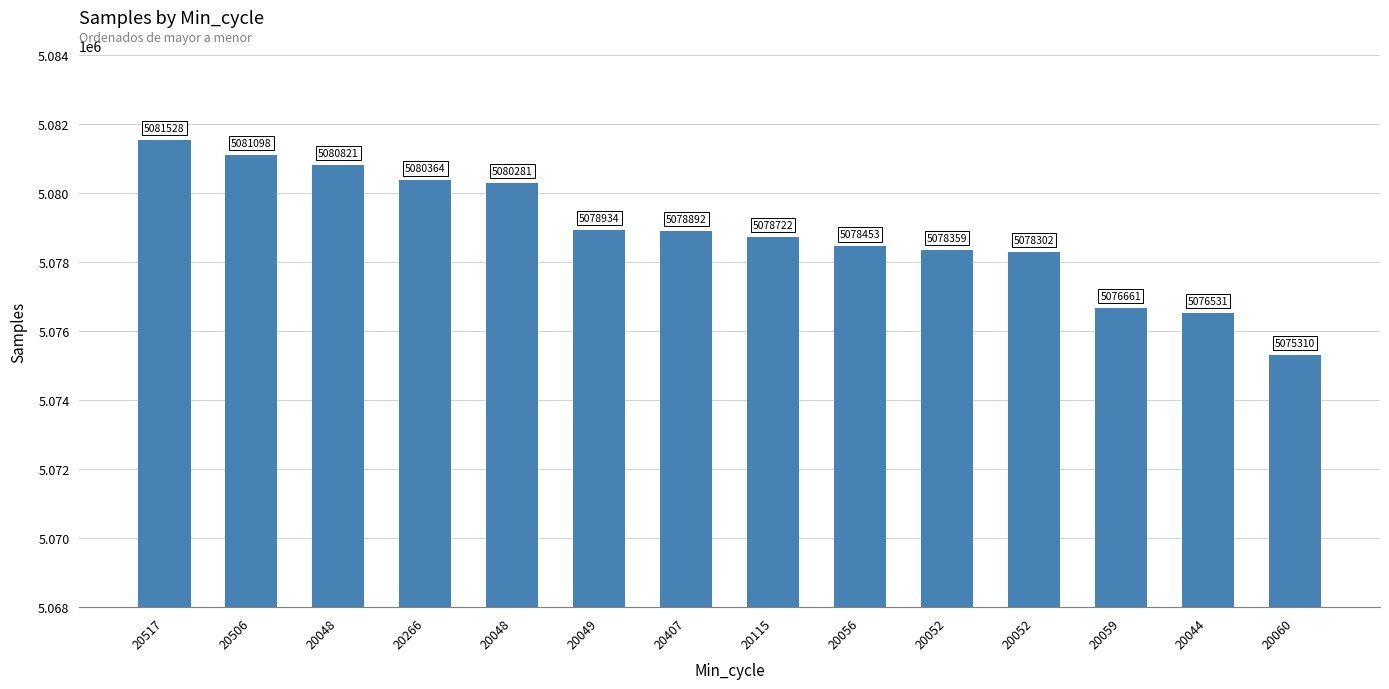

Rank the categories by value from highest to lowest.

20517, 20506, 20048, 20266, 20048, 20049, 20407, 20115, 20056, 20052, 20052, 20059, 20044, 20060